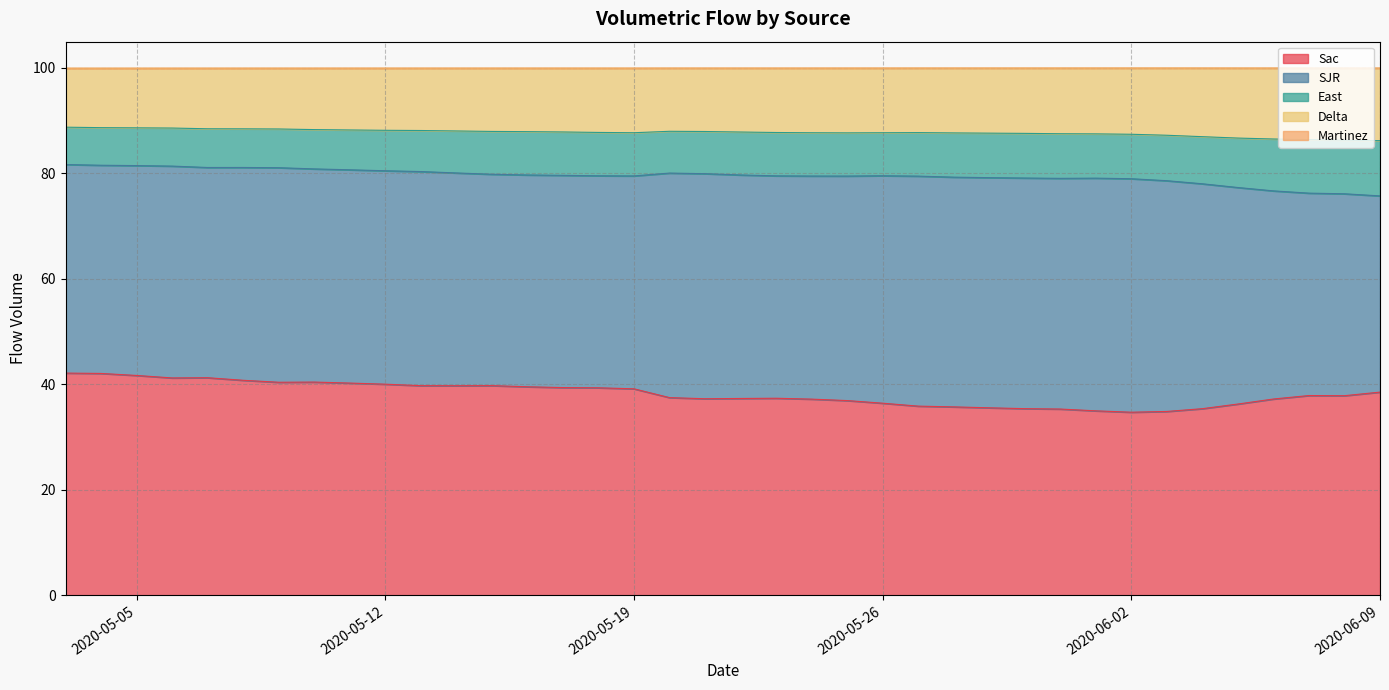

What is the sum of all Sac values?

1451.5